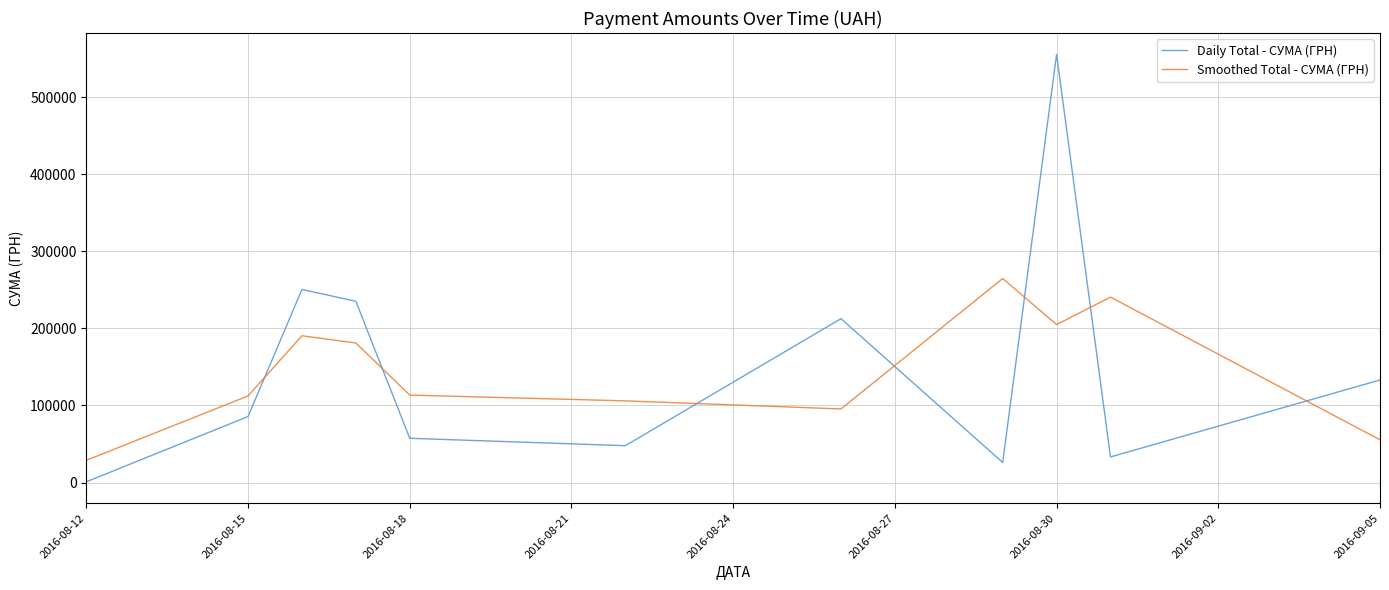

What are all the series names shown in the legend?

Daily Total - СУМА (ГРН), Smoothed Total - СУМА (ГРН)